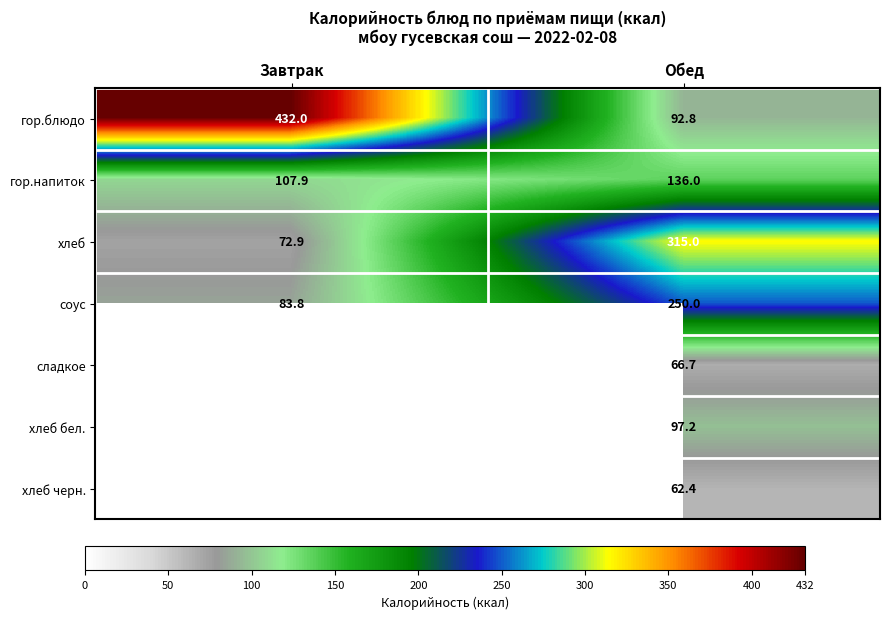

What is the approximate value of хлеб at Завтрак?

72.9